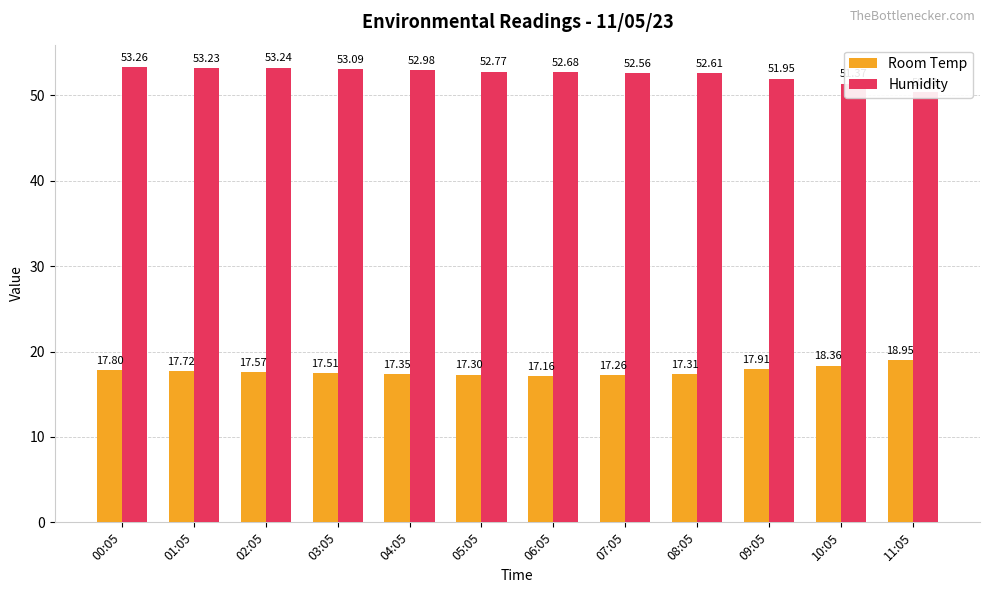

Rank the series by their average value, from highest to lowest.

Humidity, Room Temp